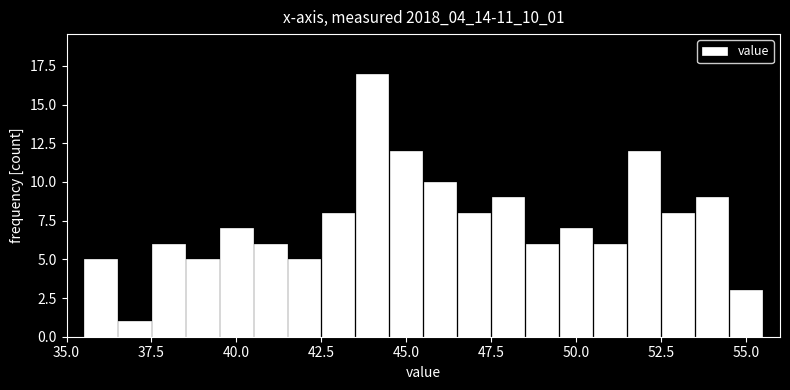

Read against the x-axis, roughly where is the centre of the tallest bar?

44.0